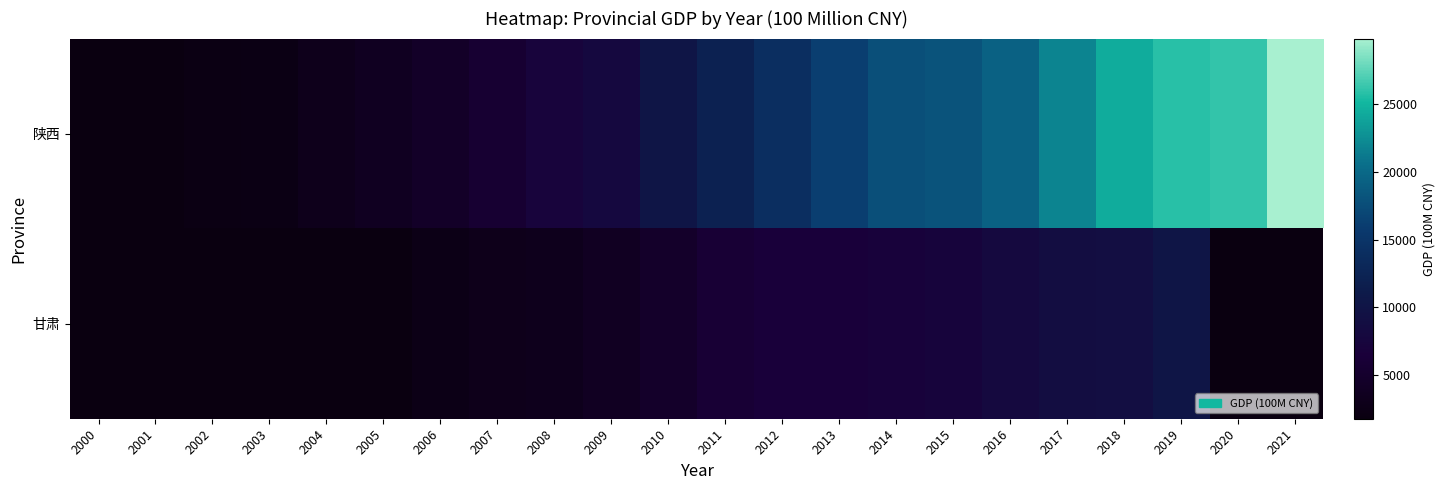

At which category is the sum across all series the highest?

2019